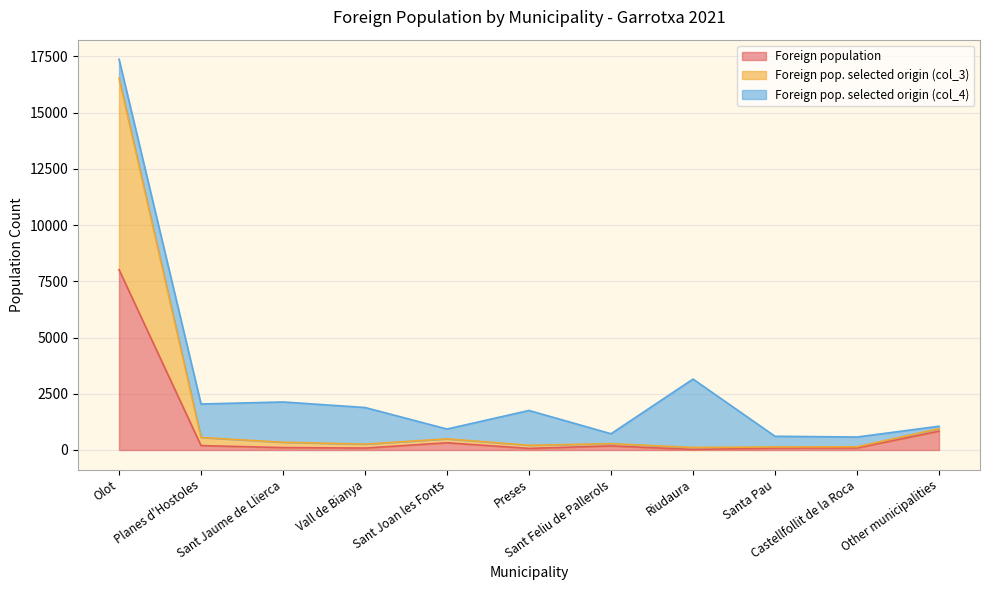

What position from the left is Riudaura?

8